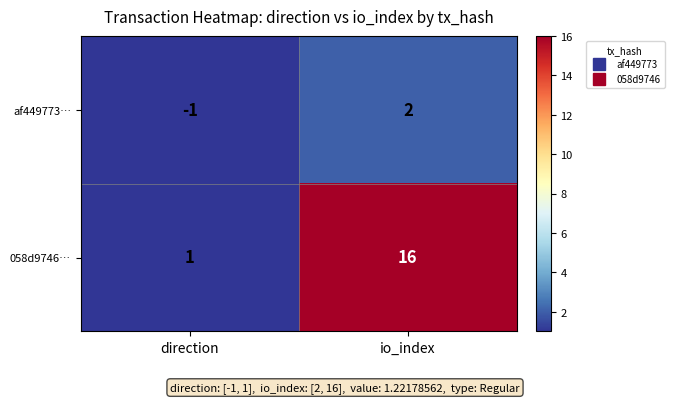

What is the greatest value displayed?

16